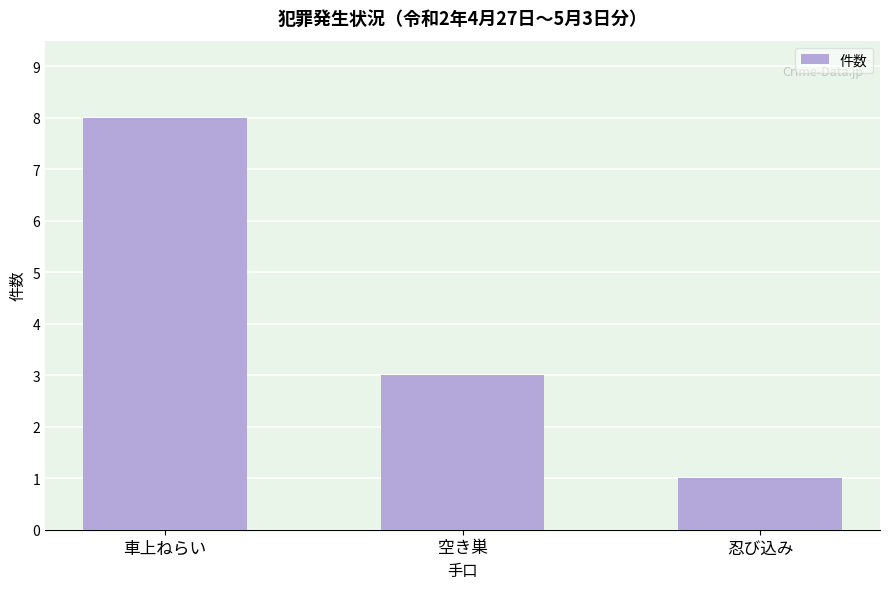

Approximately how many times larger is the value at 空き巣 compared to 忍び込み?

3.0